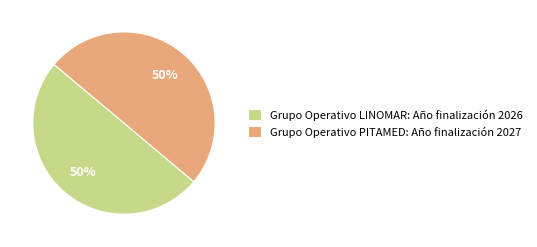

The Grupo Operativo LINOMAR slice represents 50% of the pie. True or false?

True